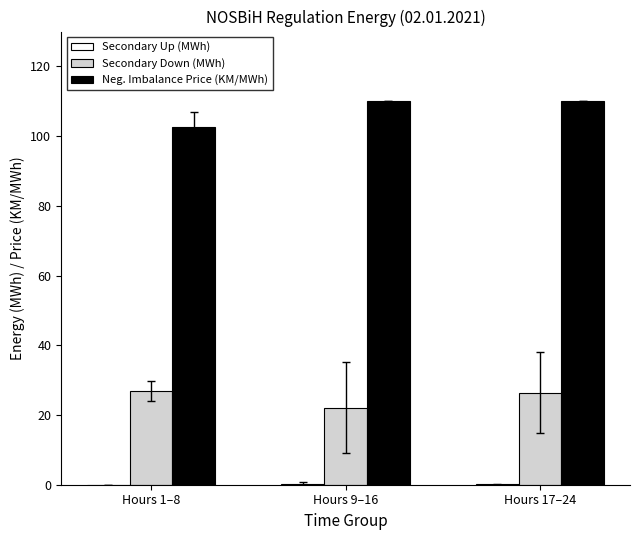

Which series has the largest total across all categories?

Neg. Imbalance Price (KM/MWh)